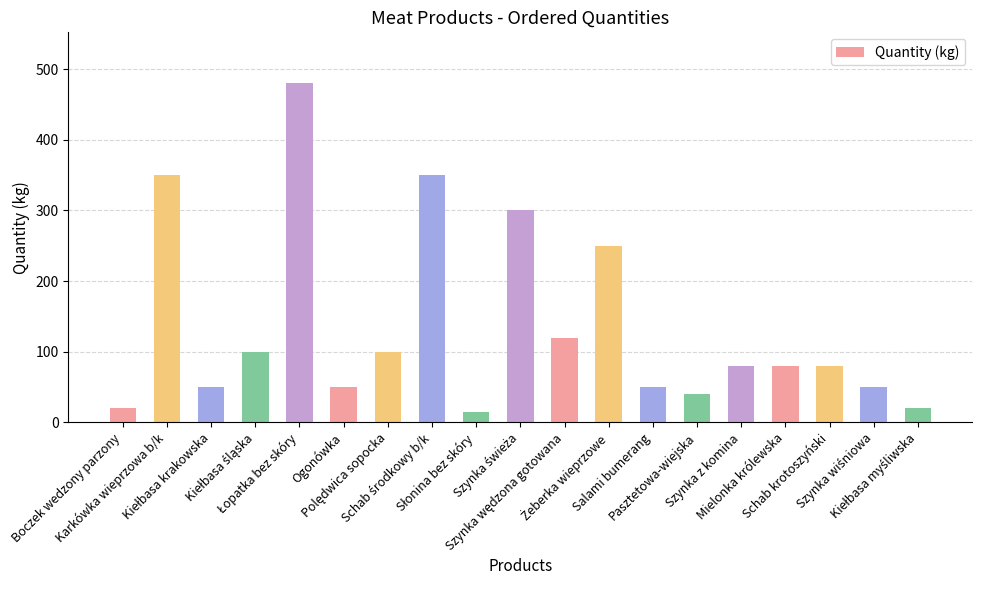

What is the approximate value at Salami bumerang, to the nearest 50?

50